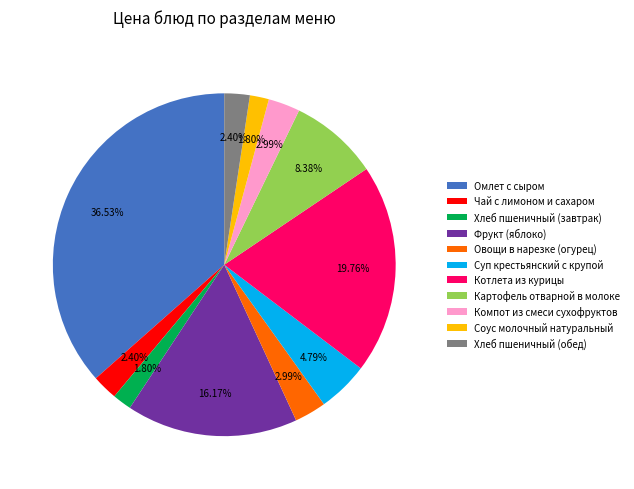

Does Хлеб пшеничный (завтрак) represent more than half of the total?

No